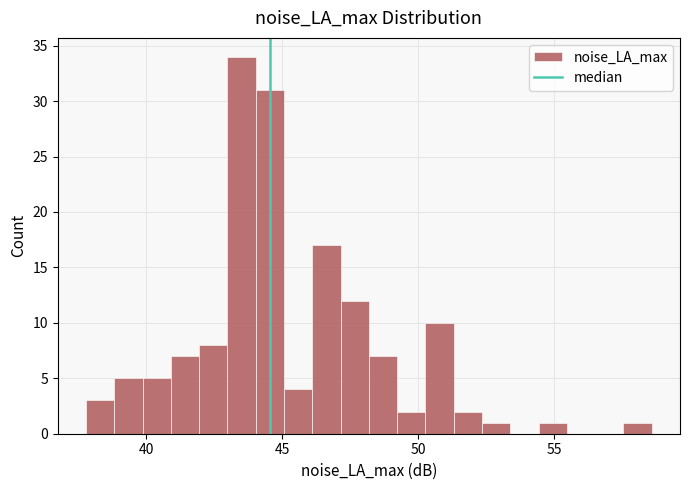

Read against the x-axis, roughly where is the centre of the tallest bar?

43.5